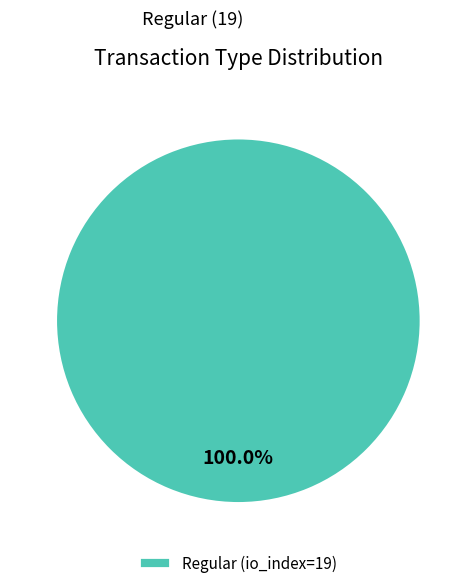

Rank the categories by value from lowest to highest.

Regular (io_index=19)